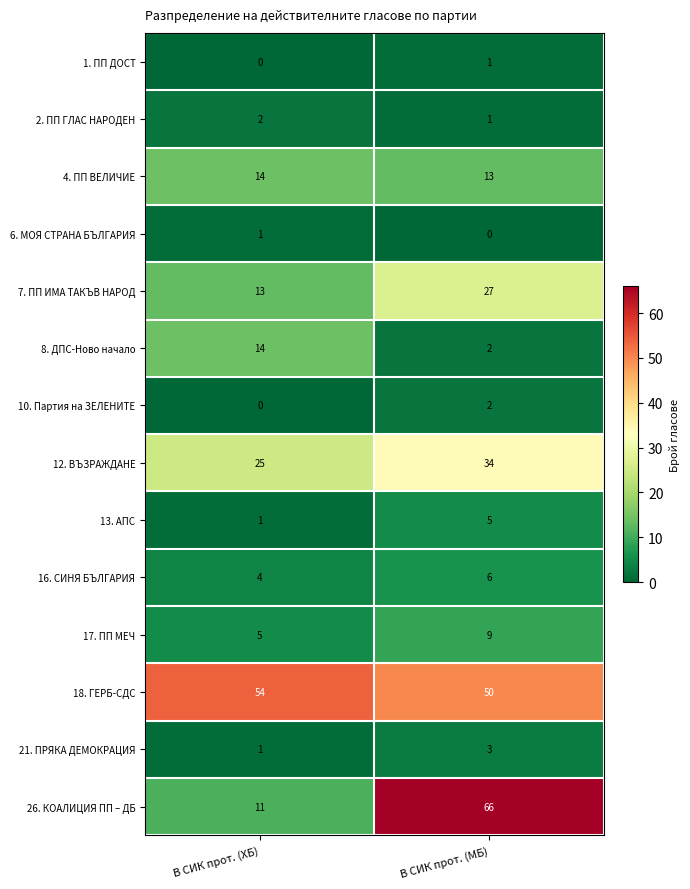

Is it true that 13. АПС equals 0 at В СИК прот. (ХБ)?

False